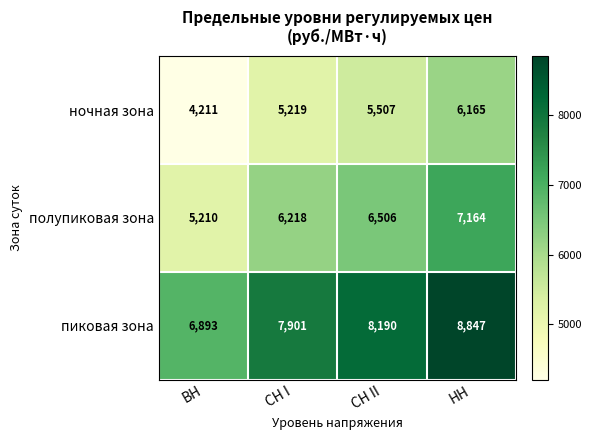

The ночная зона series shows 6728 at ВН. True or false?

False